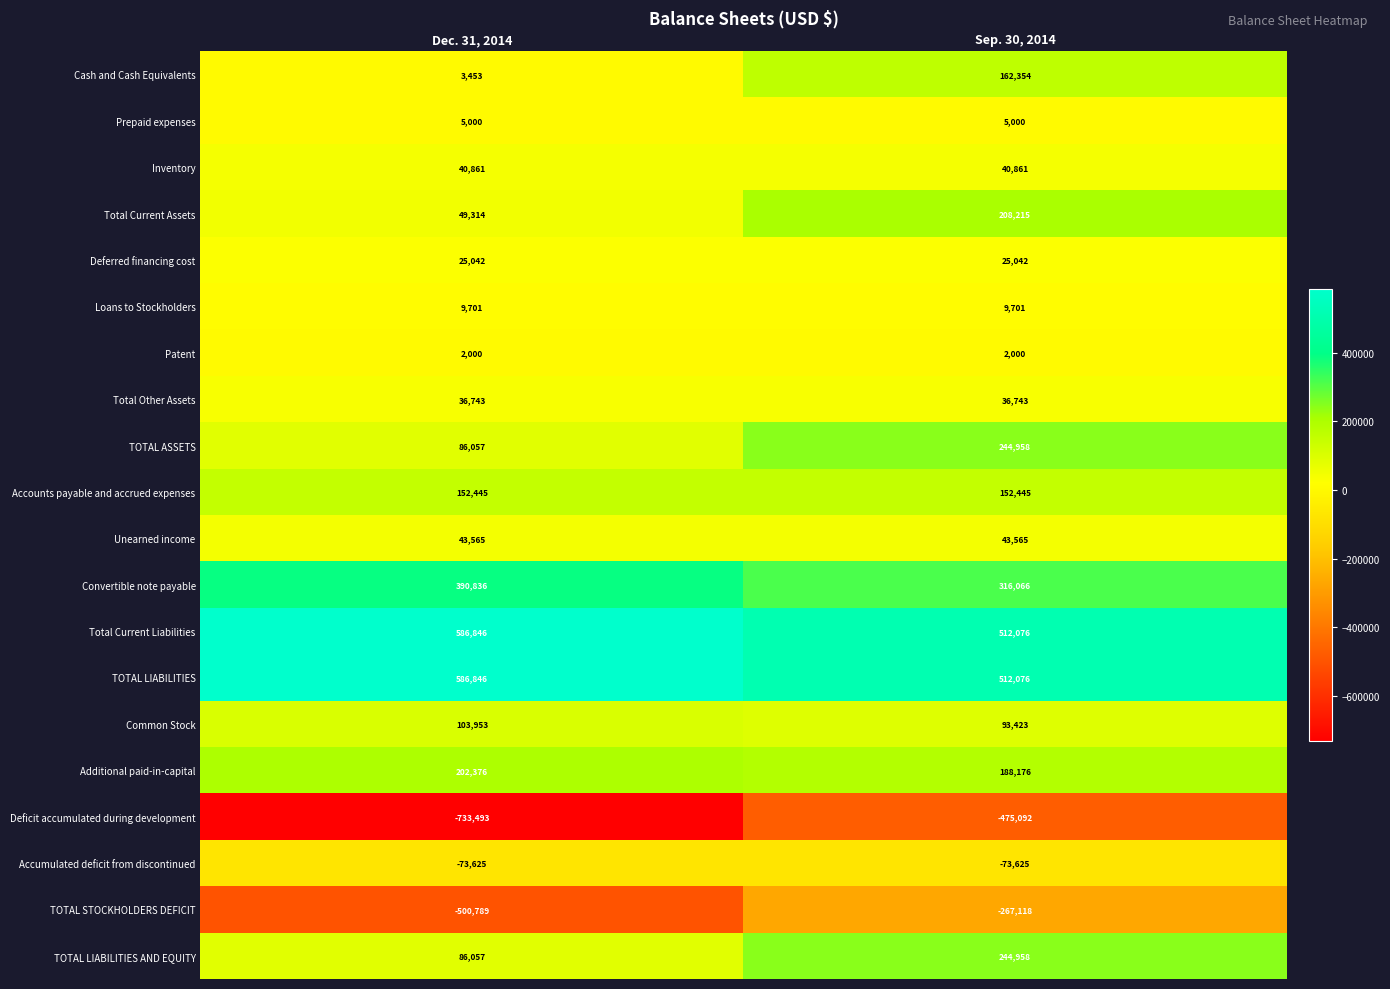

How many distinct data groups are displayed?

20